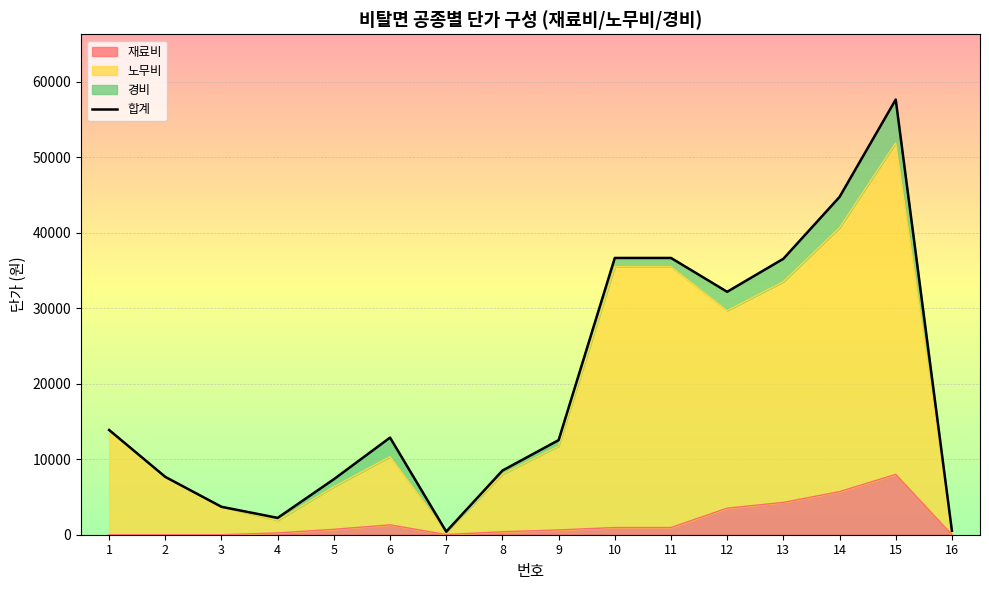

How many data points in 합계 are above 12868?

7